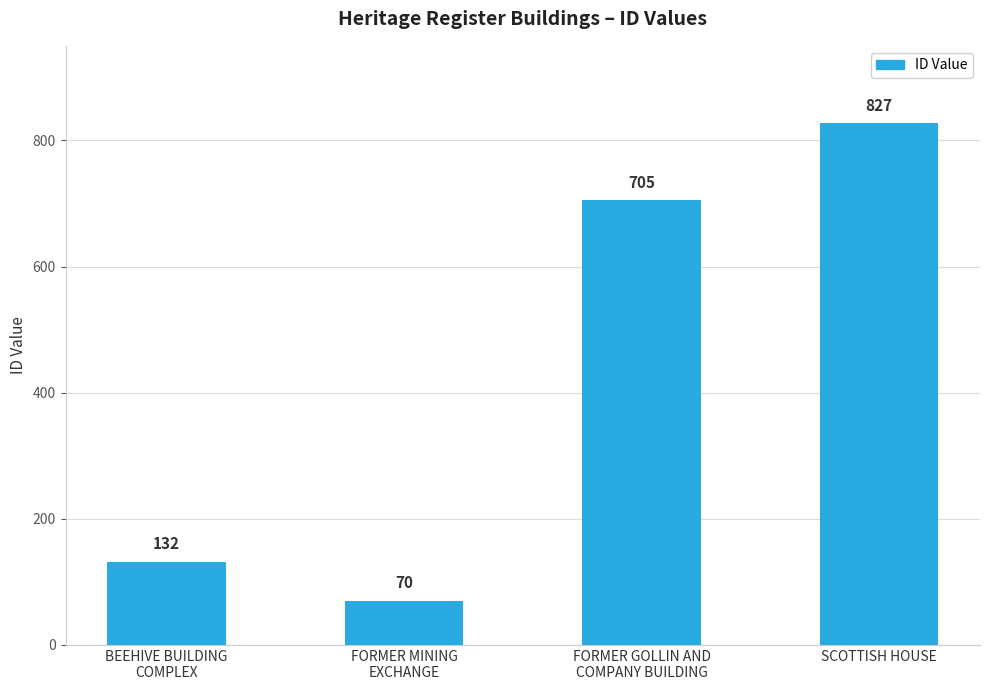

Are the bars grouped side by side (vs. stacked)?

No